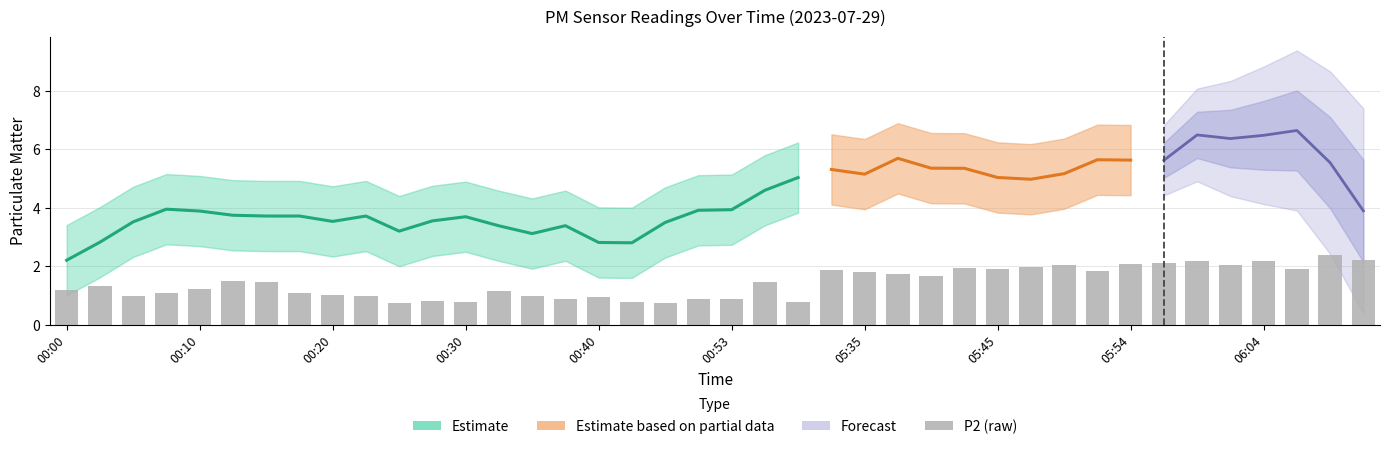

The chart shows a value of 2.2 at 06:04. True or false?

True